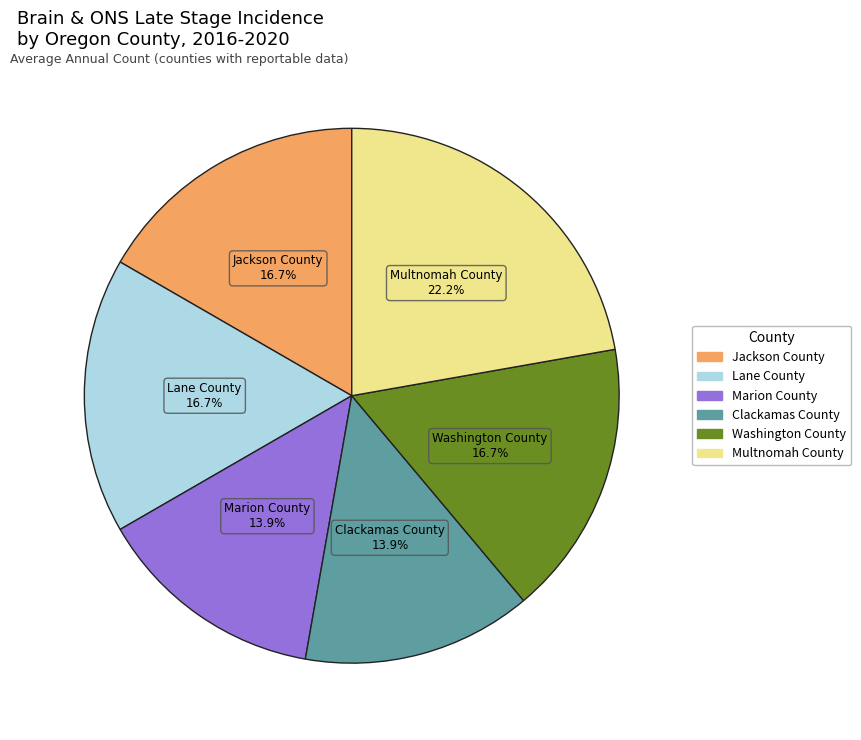

The Clackamas County slice represents 28% of the pie. True or false?

False